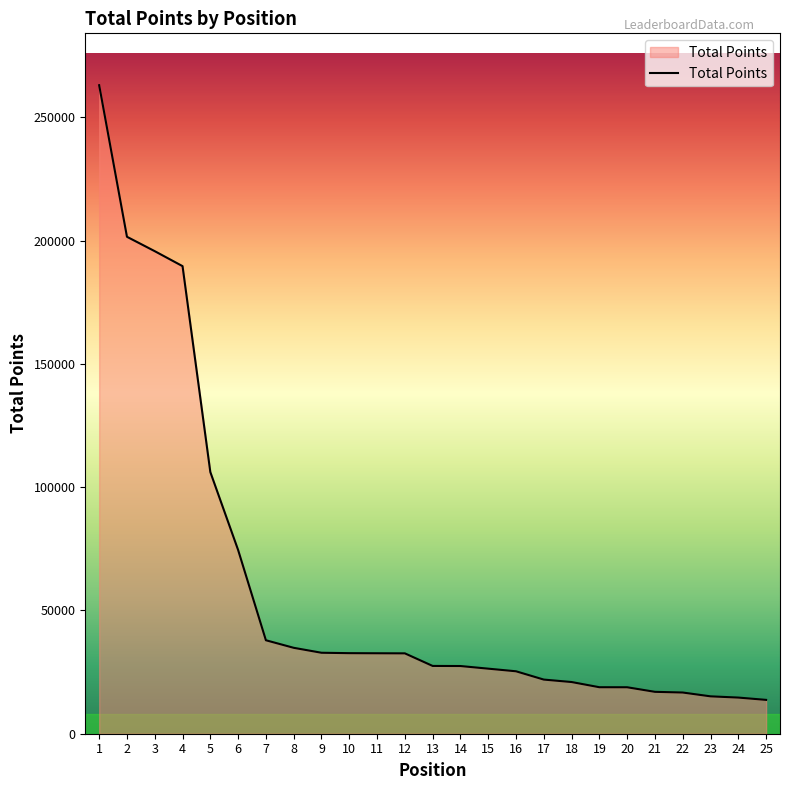

Which has a higher value, 16 or 19?

16